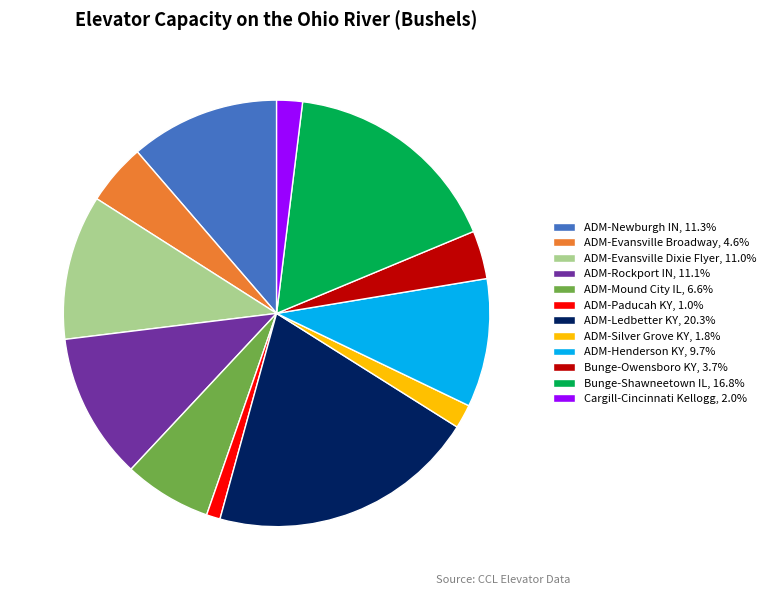

What is the ratio of the value at ADM-Ledbetter KY, 20.3% to the value at ADM-Silver Grove KY, 1.8%?

11.2